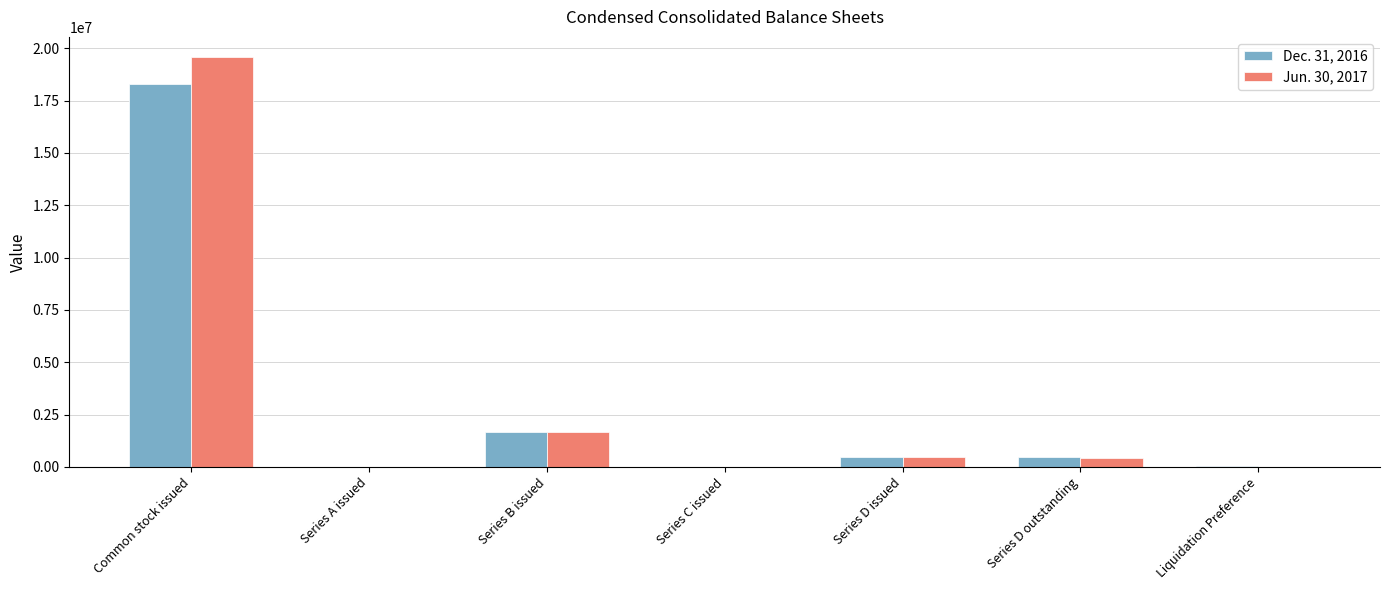

Which category has the highest value across all series?

Common stock issued